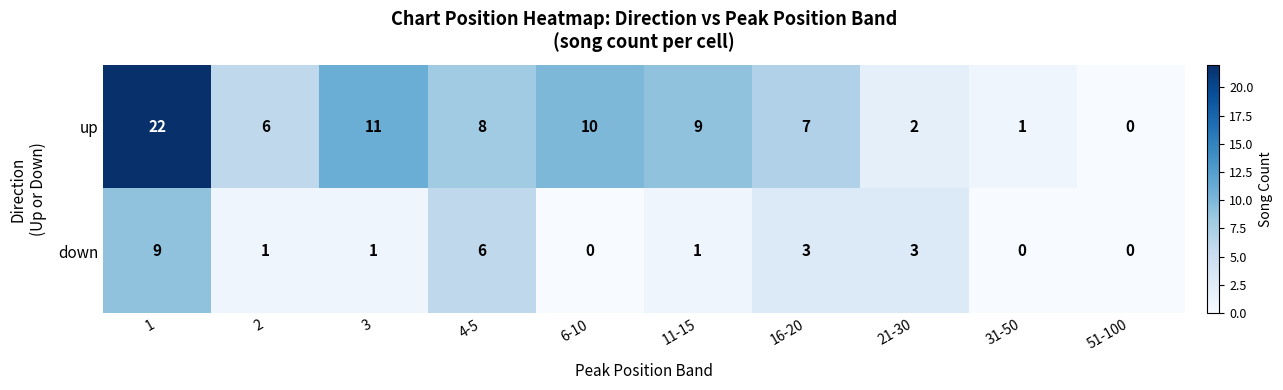

How many categories are shown in the chart?

10